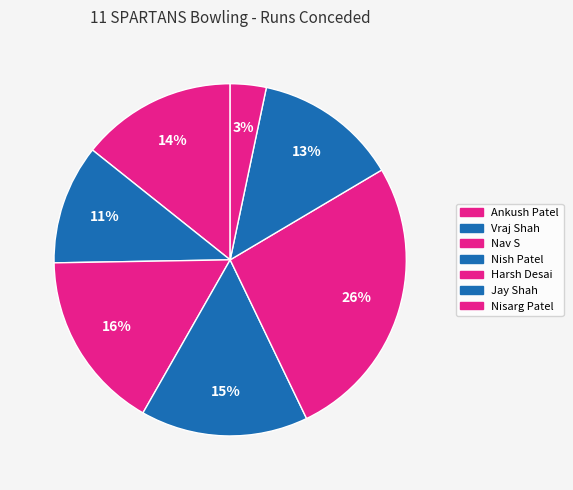

Count the number of slices in the pie.

7